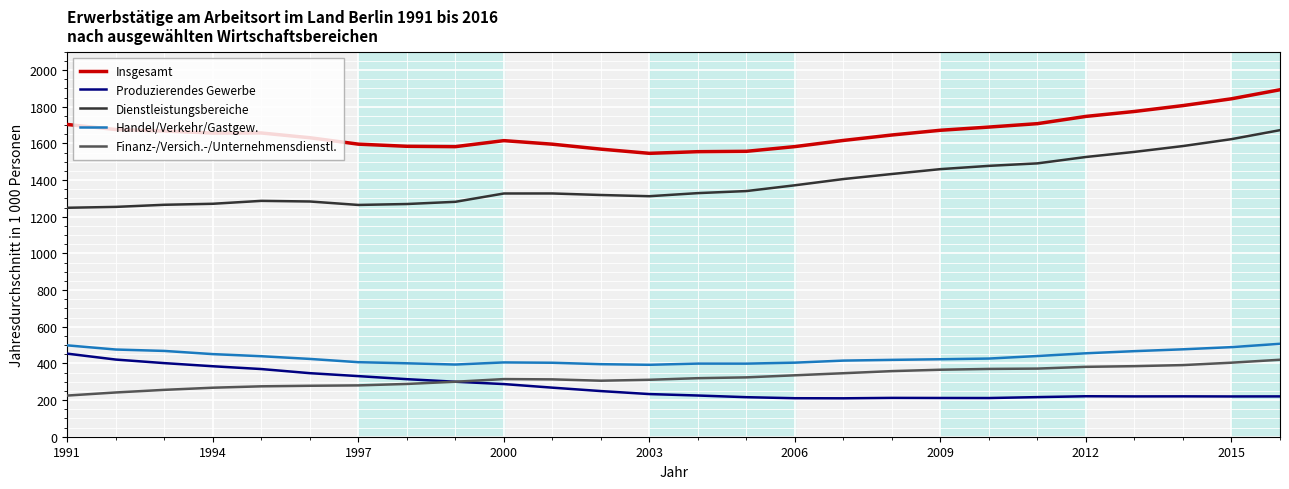

Which series has the largest range (max minus min)?

Dienstleistungsbereiche